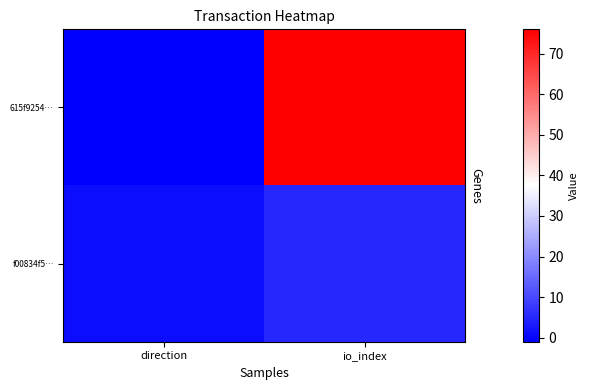

Reading left to right, extract all data points from this chart.

615f9254…: direction=-1	io_index=76
f00834f5…: direction=1	io_index=5